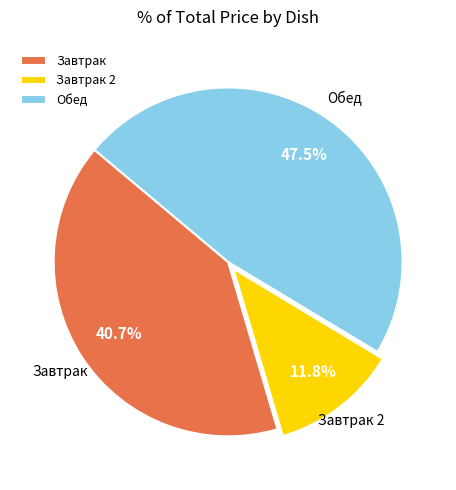

Which has a higher value, Завтрак 2 or Обед?

Обед